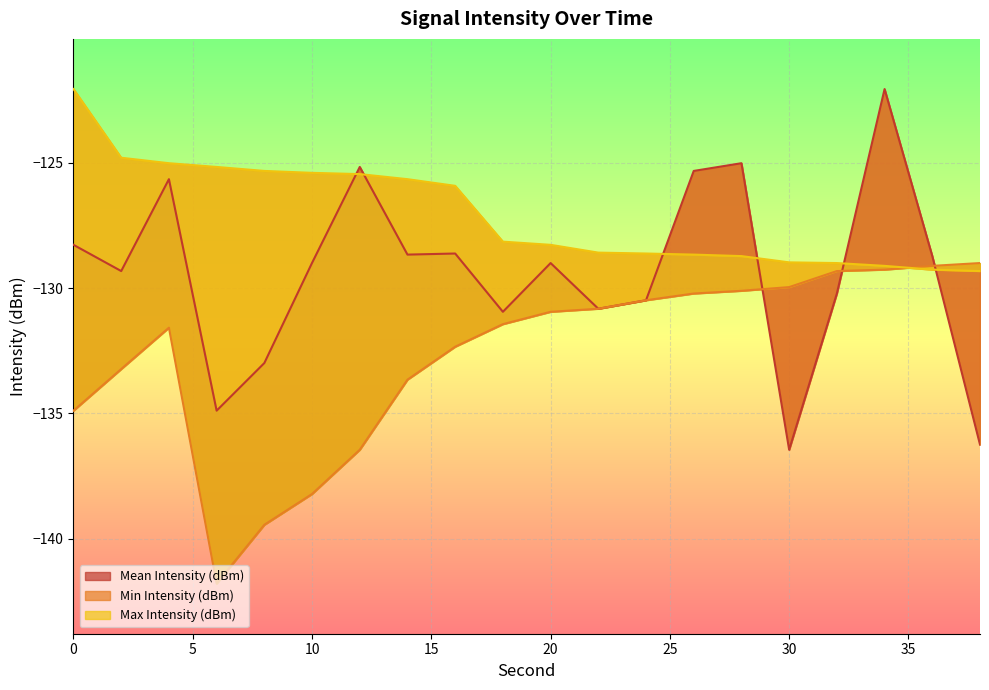

At which category is the sum across all series the highest?

34